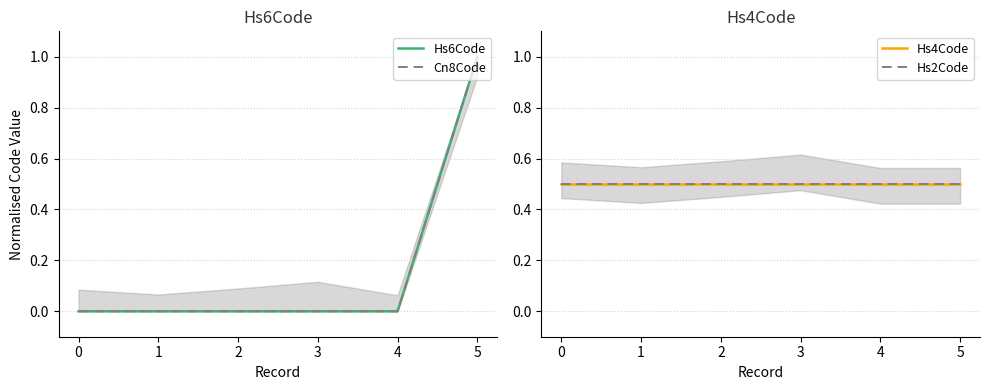

At 1, list the series in order from largest to smallest.

Hs4Code, Hs2Code, Hs6Code, Cn8Code